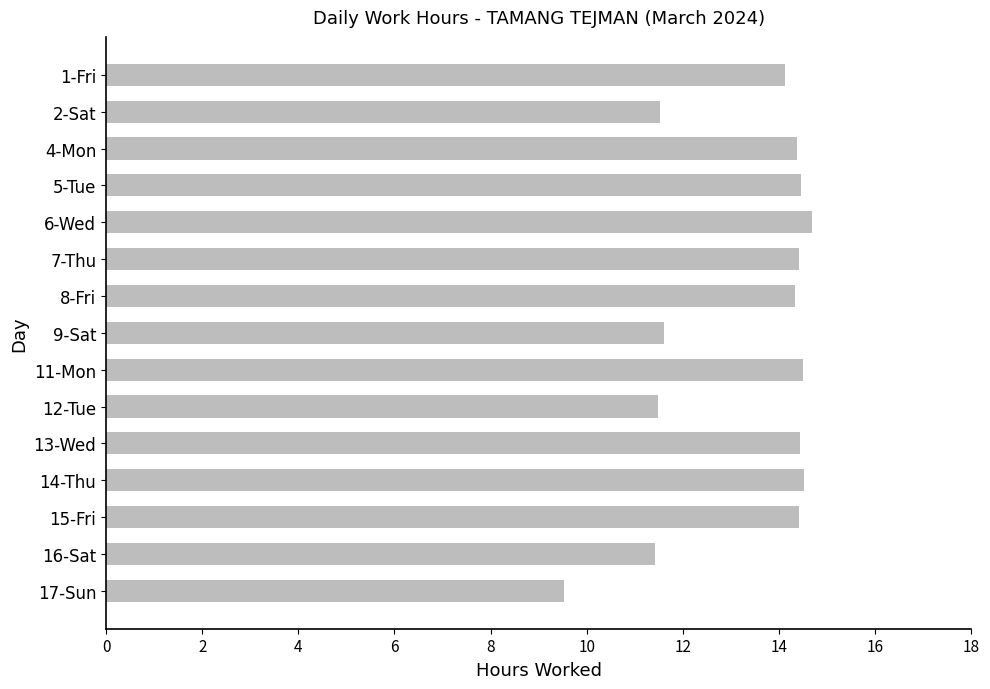

How many distinct data groups are displayed?

1